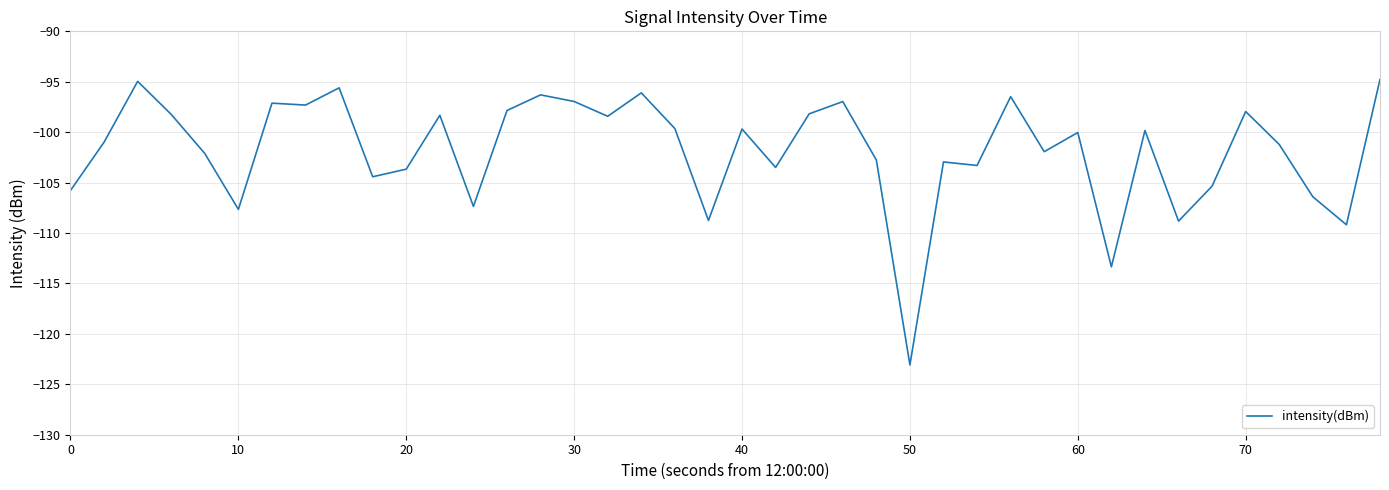

What is the greatest value displayed?

-94.8